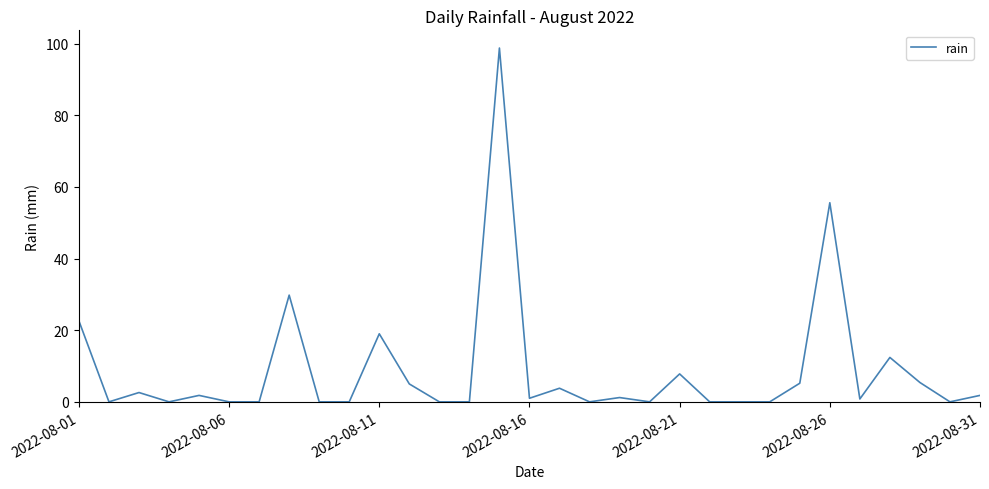

What is the greatest value displayed?

98.8